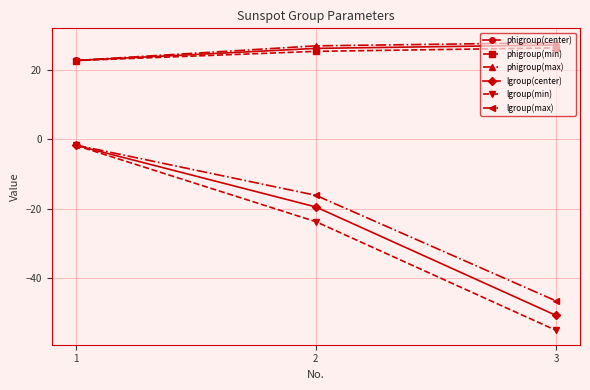

What is the value of the phigroup(min) point at the 1st from the left?

22.6